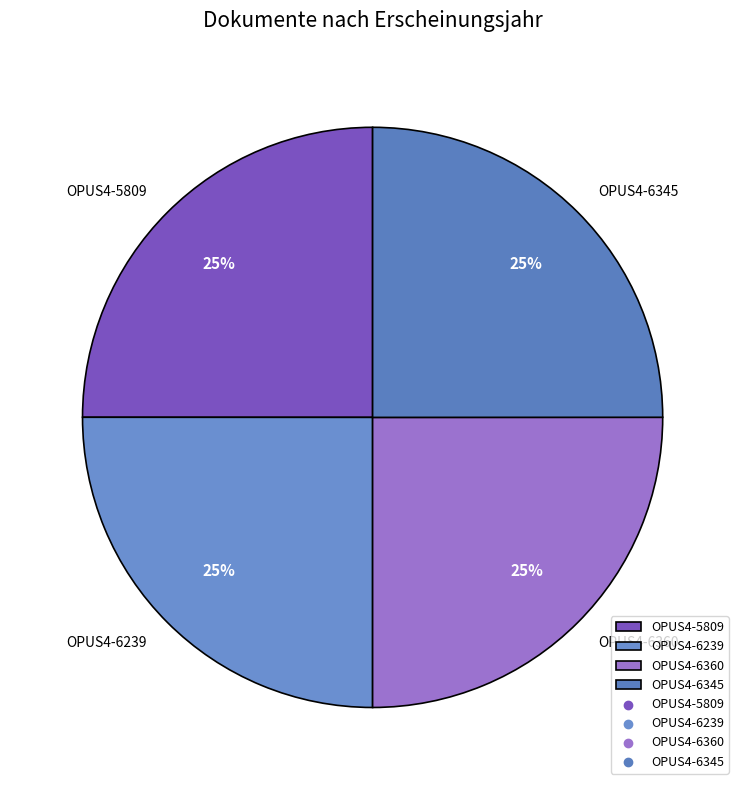

What is the ratio of the value at OPUS4-6239 to the value at OPUS4-6360?

1.0